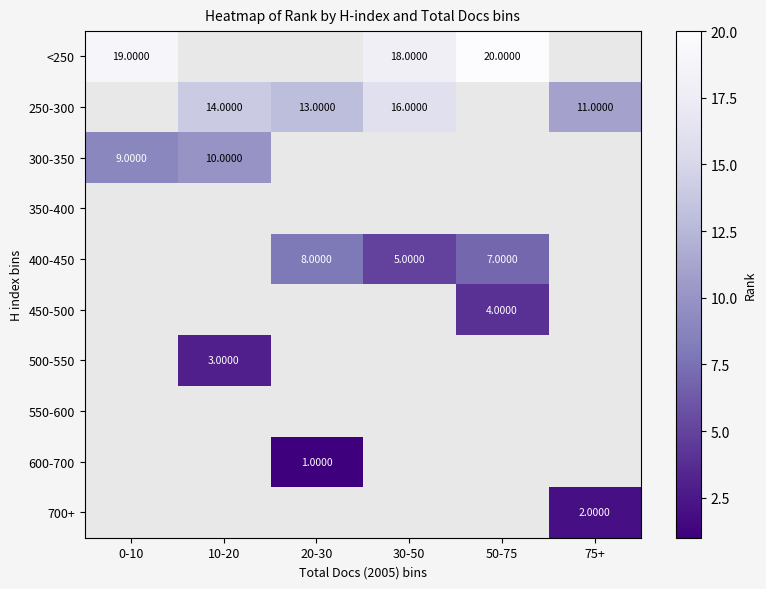

What is the difference between the 250-300 values at 20-30 and 30-50?

3